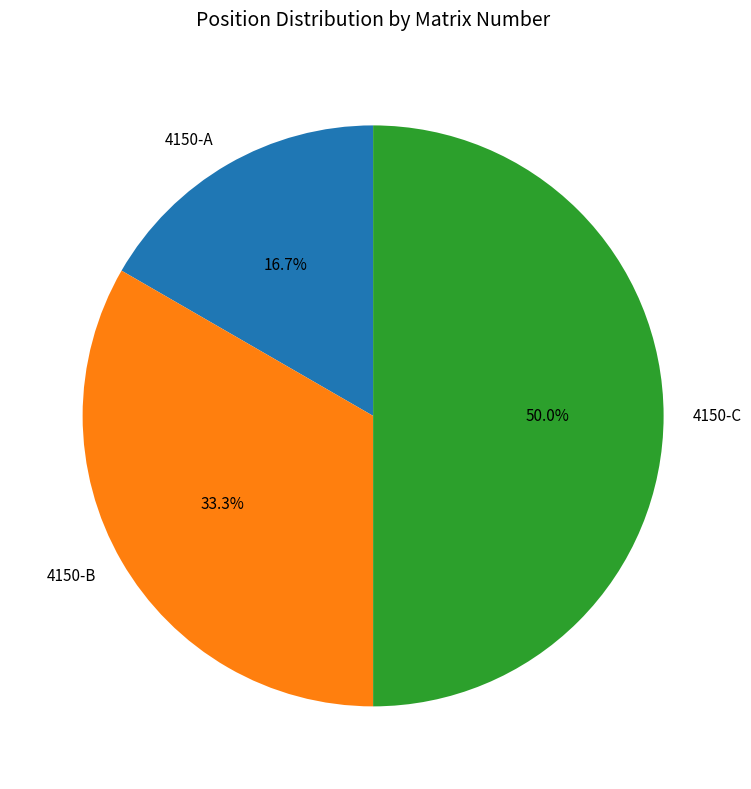

Does 4150-B represent more than half of the total?

No